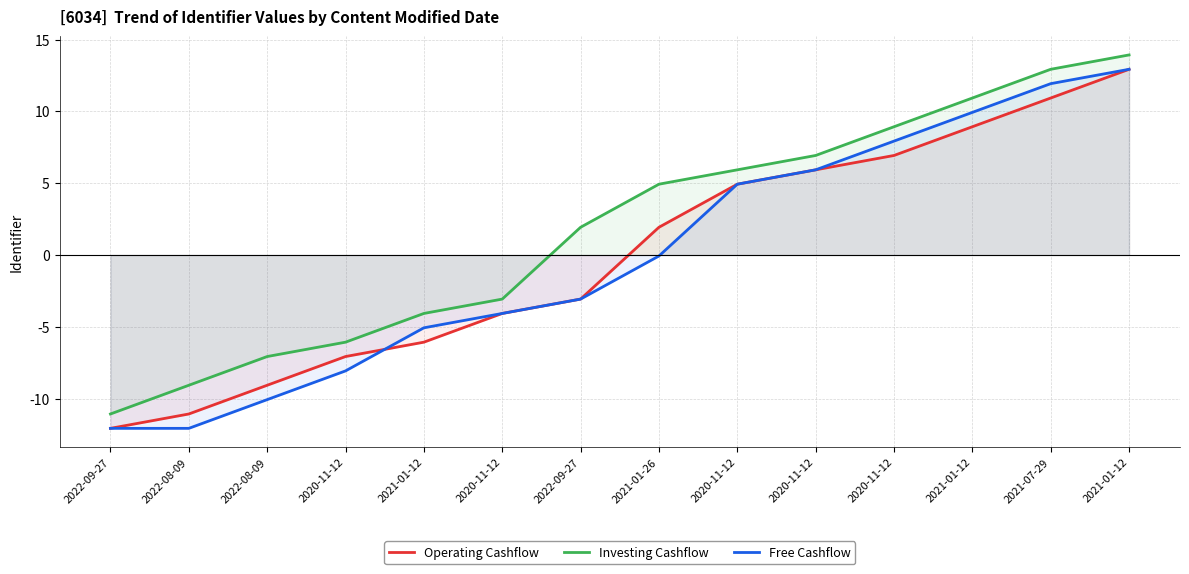

What is the difference between the Operating Cashflow values at 2022-08-09 and 2022-09-27?

6.0